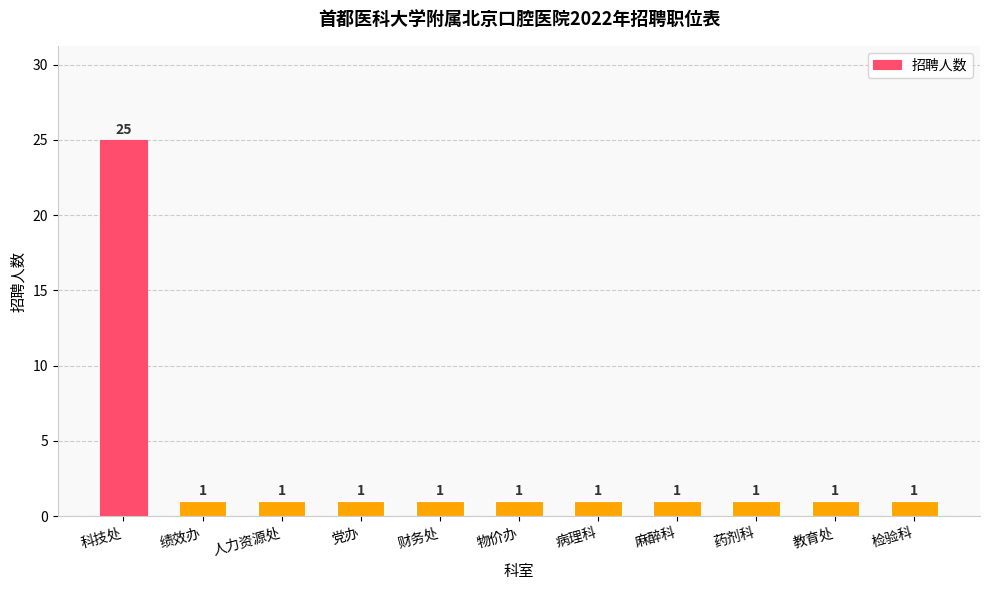

Reading right to left, extract all data points from this chart.

1	1	1	1	1	1	1	1	1	1	25